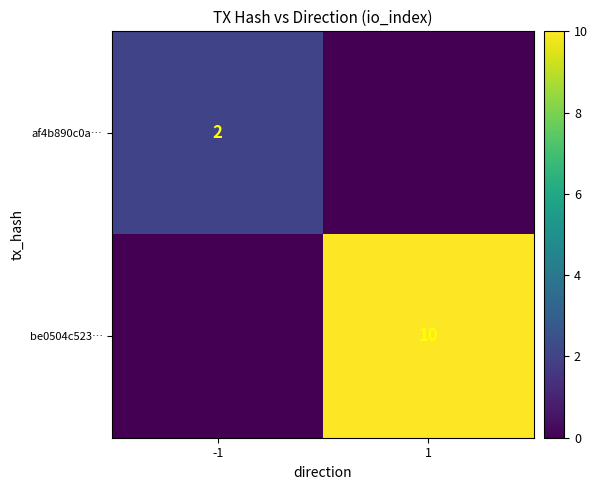

Is it true that be0504c523… equals 18 at 1?

False